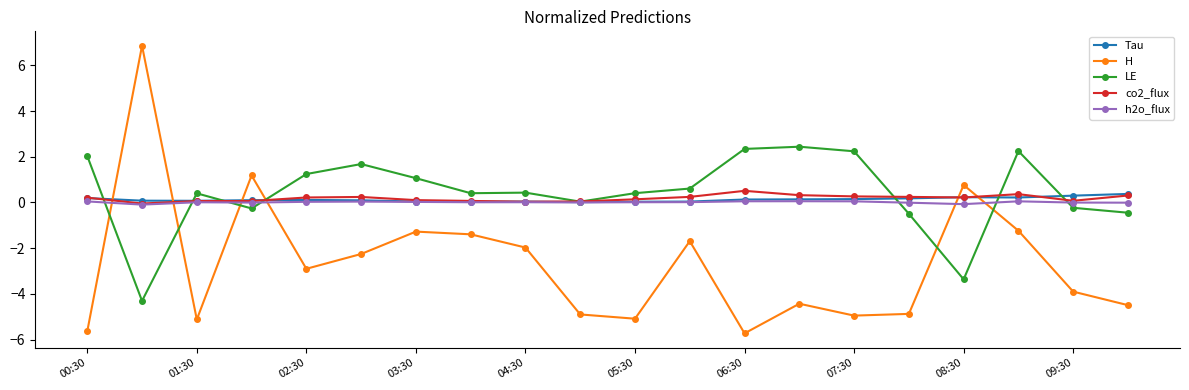

Which series has the widest spread of values?

H